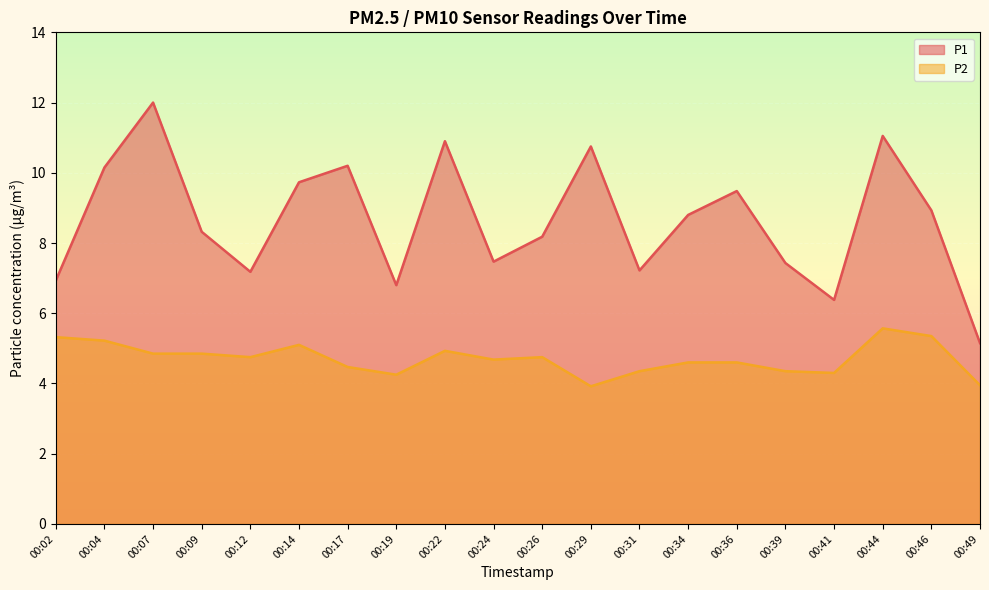

At which category is the sum across all series the highest?

00:07